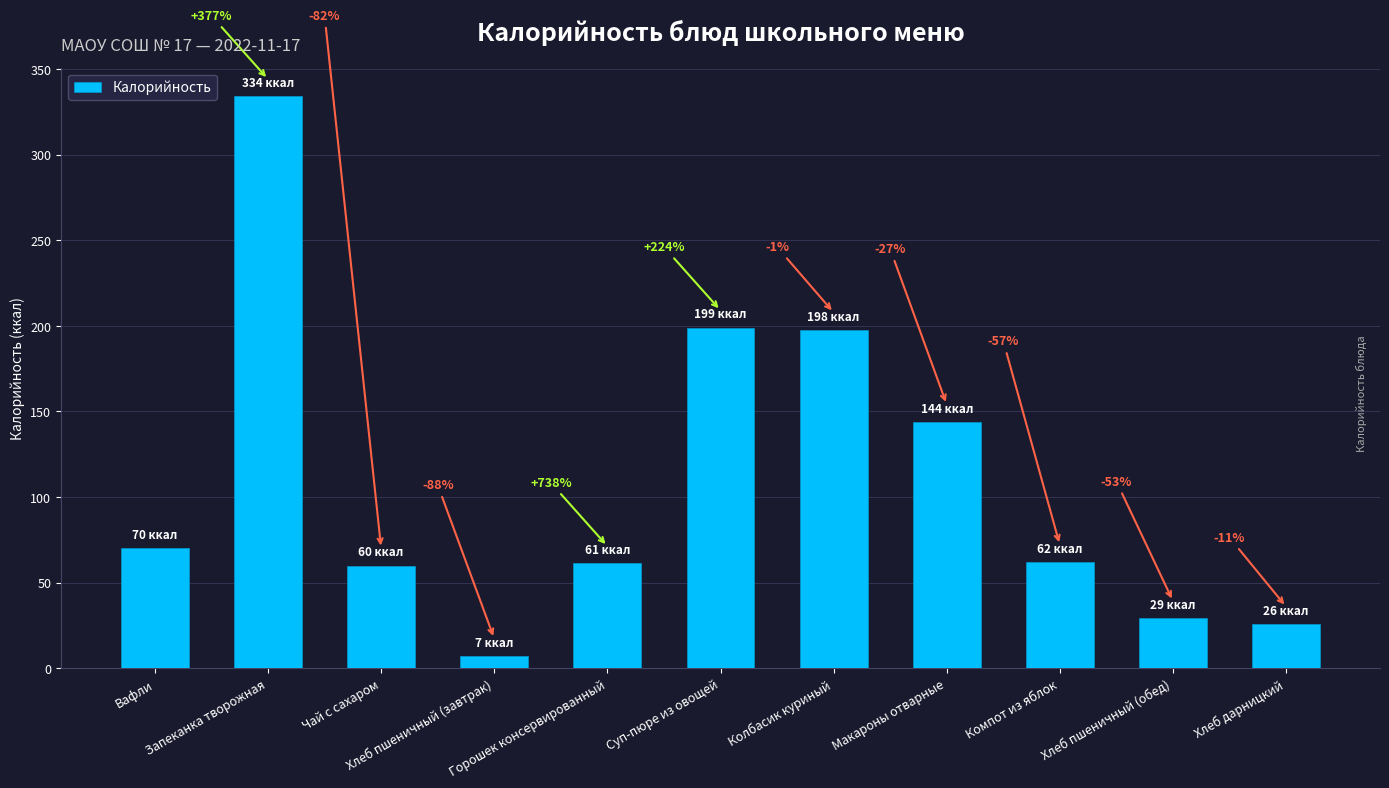

Reading left to right, what are all the values shown in this chart?

Вафли=70.0	Запеканка творожная=334.0	Чай с сахаром=60.0	Хлеб пшеничный (завтрак)=7.3	Горошек консервированный=61.3	Суп-пюре из овощей=199.0	Колбасик куриный=197.8	Макароны отварные=144.0	Компот из яблок=62.0	Хлеб пшеничный (обед)=29.3	Хлеб дарницкий=26.0